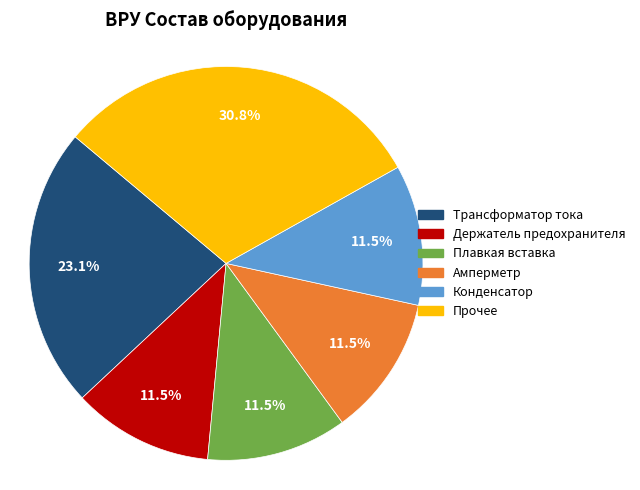

Does any single category account for the majority?

No